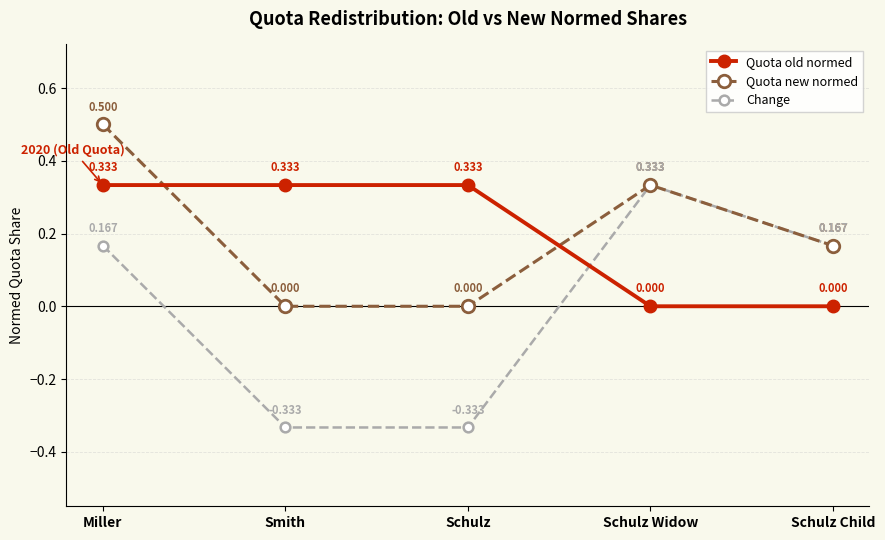

Which series has the largest total across all categories?

Quota new normed